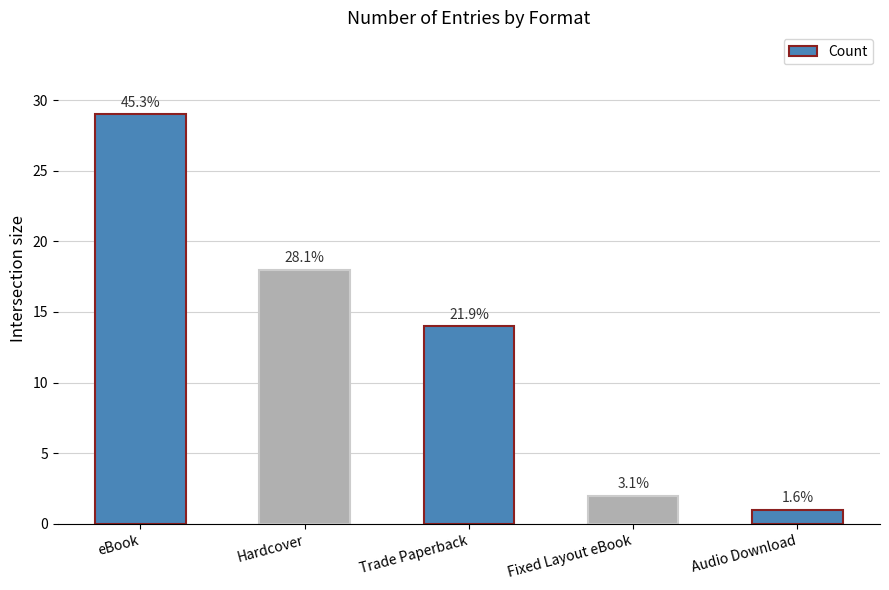

What is the approximate value at Audio Download?

1